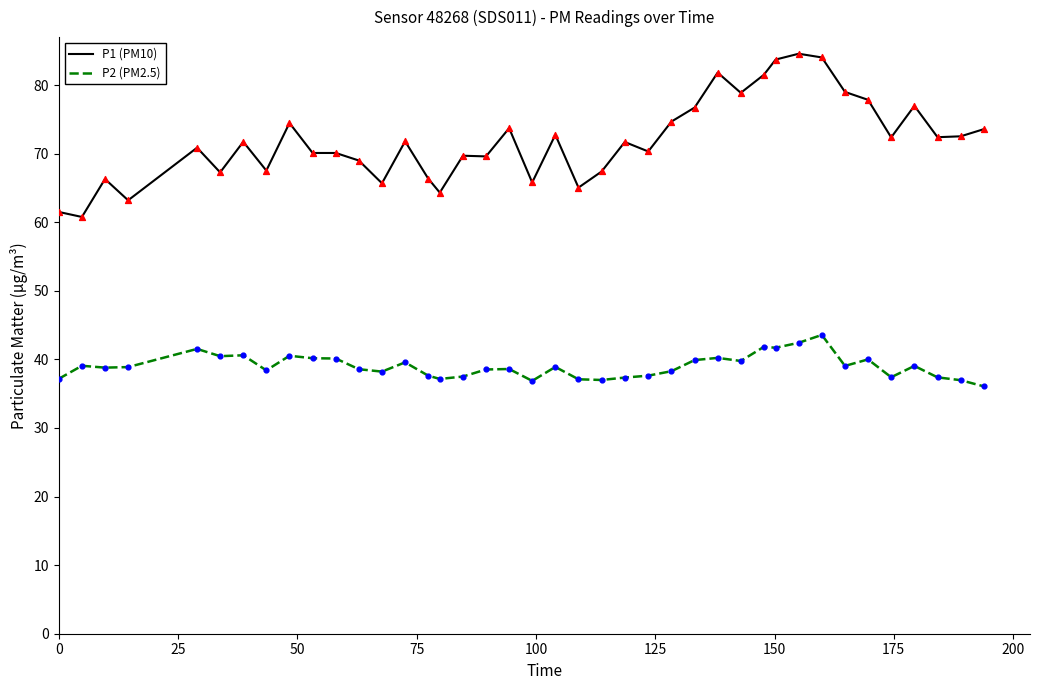

Which series has the largest total across all categories?

P1 (PM10)